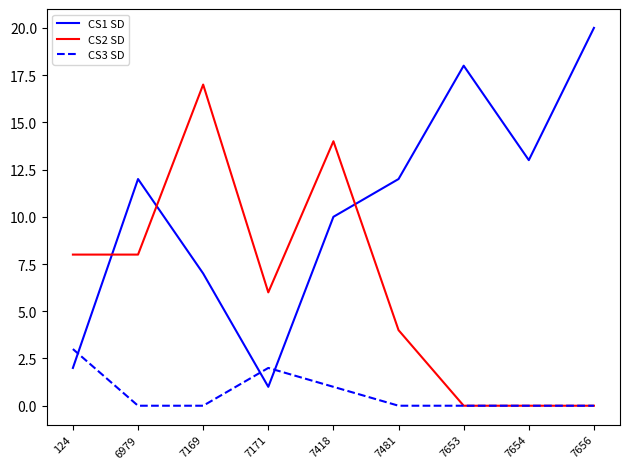

List the series in order of their peak value, highest first.

CS1 SD, CS2 SD, CS3 SD